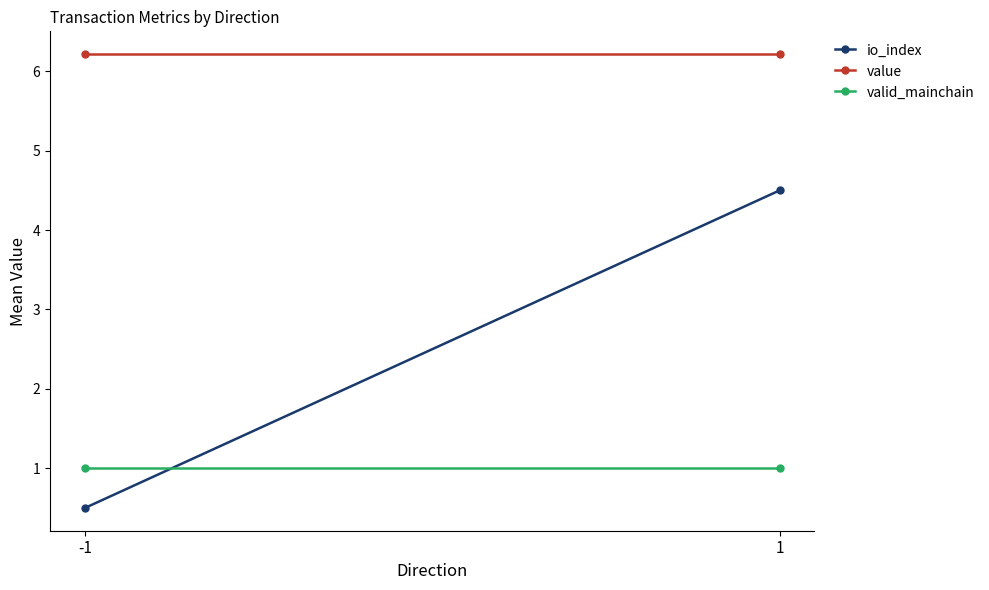

The value of io_index at 1 is 1.4. True or false?

False